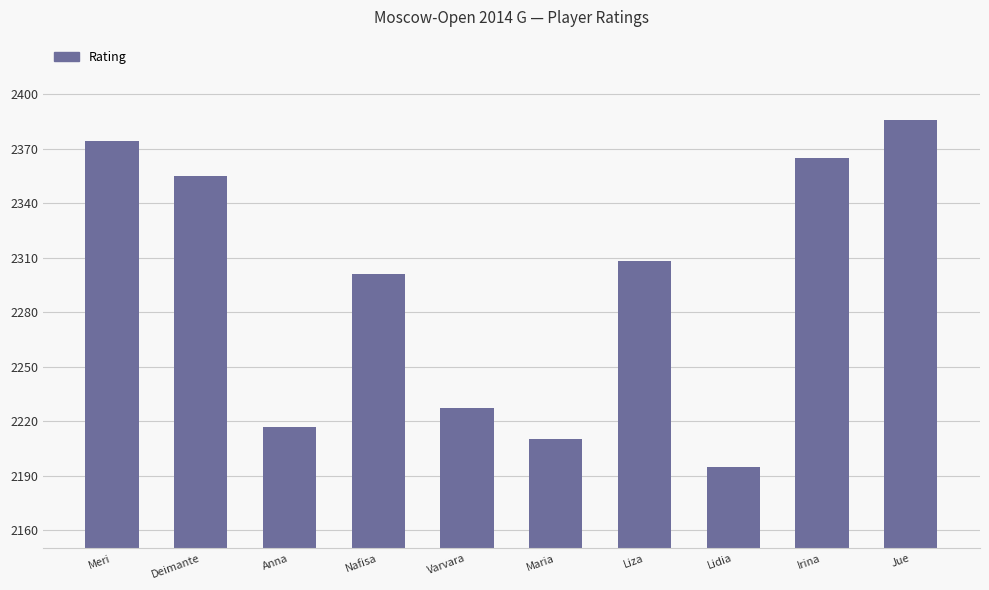

Is it true that the value at Deimante is 783?

False